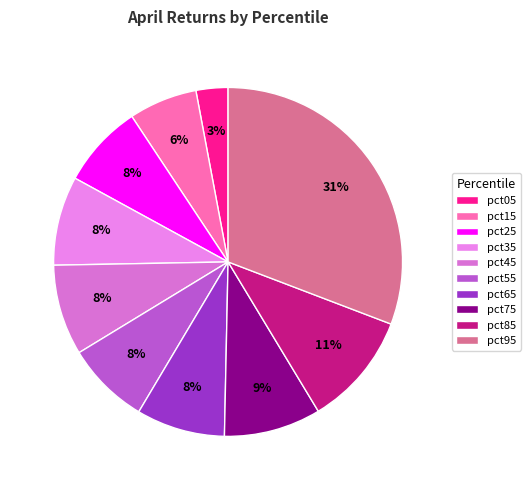

What is the smallest slice in the pie chart?

pct05